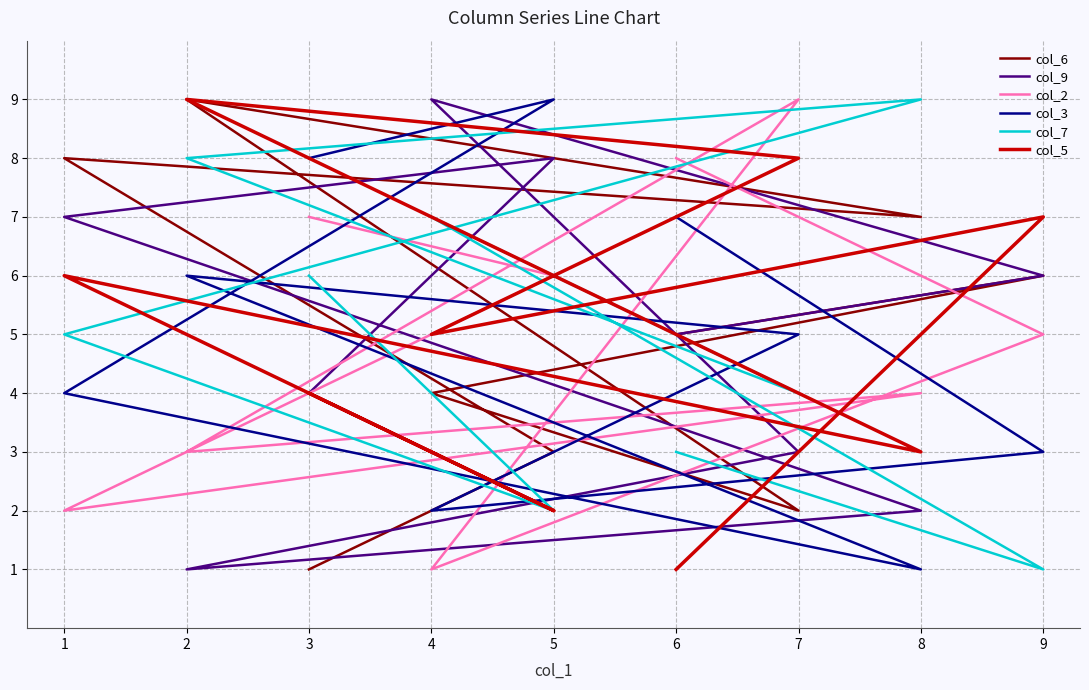

At how many categories does at least one series exceed 1?

9